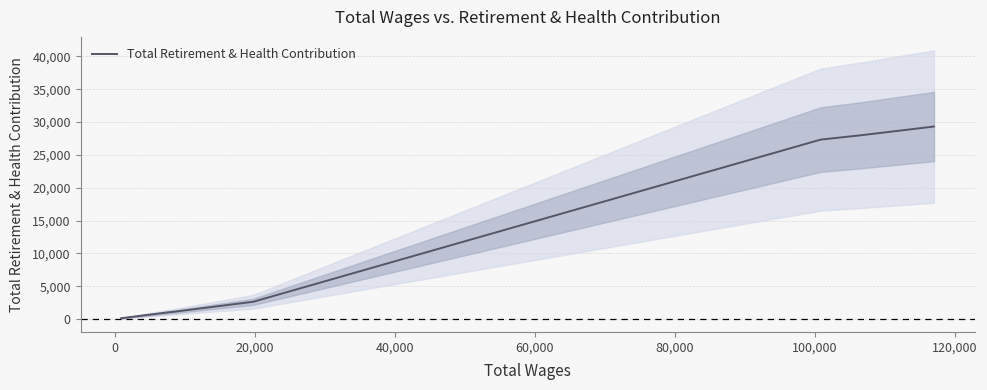

What is the minimum value shown in the chart?

122